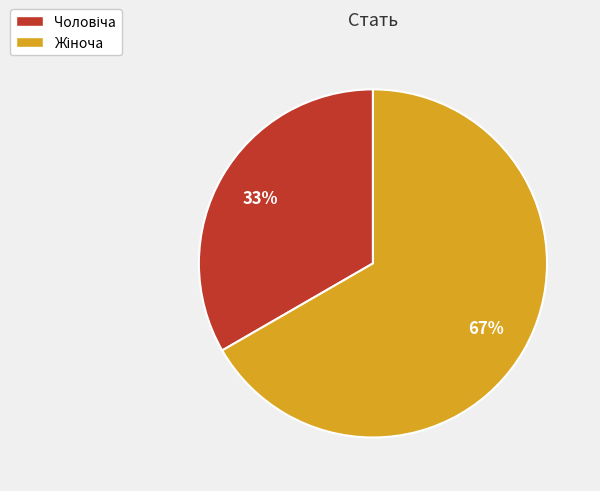

To the nearest percent, what is the average slice percentage?

50%